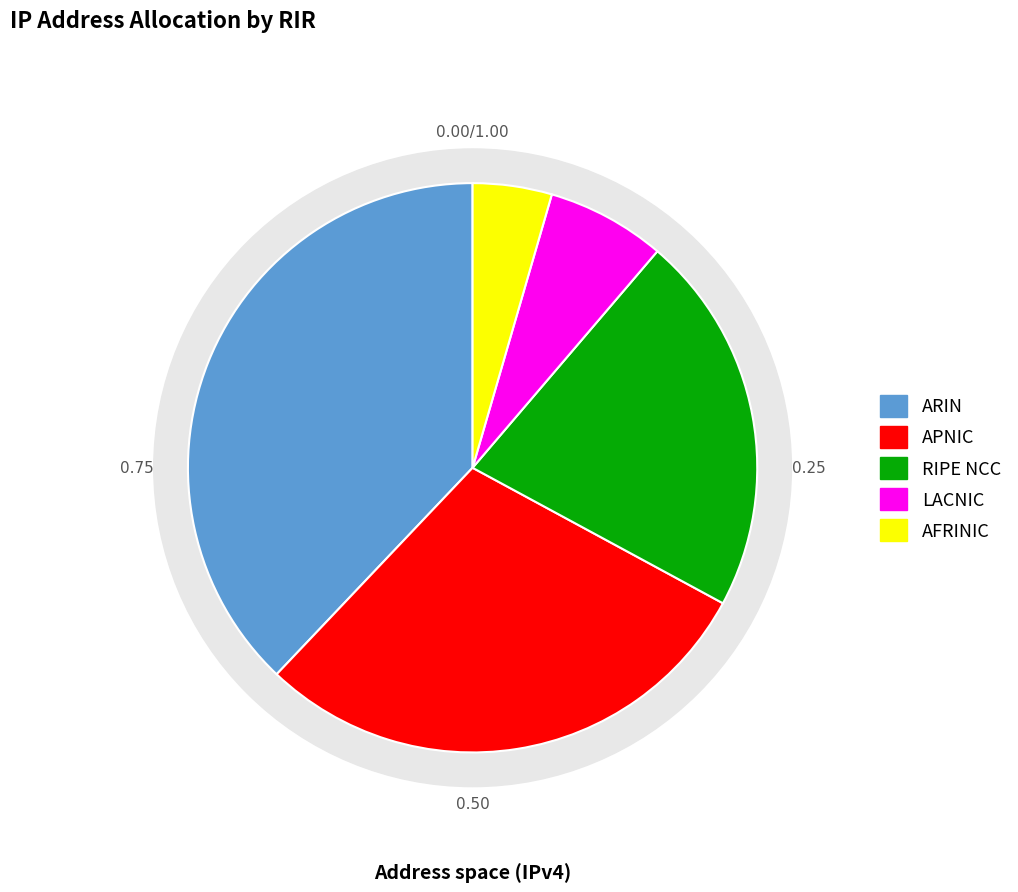

Is RIPE NCC the majority of the pie?

No